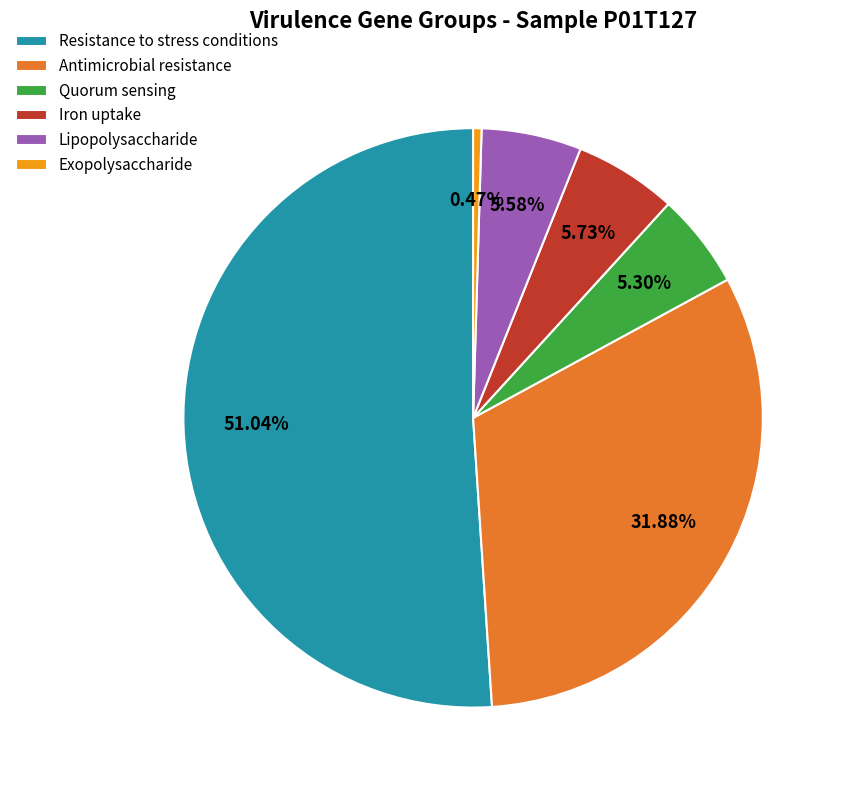

What is the smallest slice in the pie chart?

Exopolysaccharide